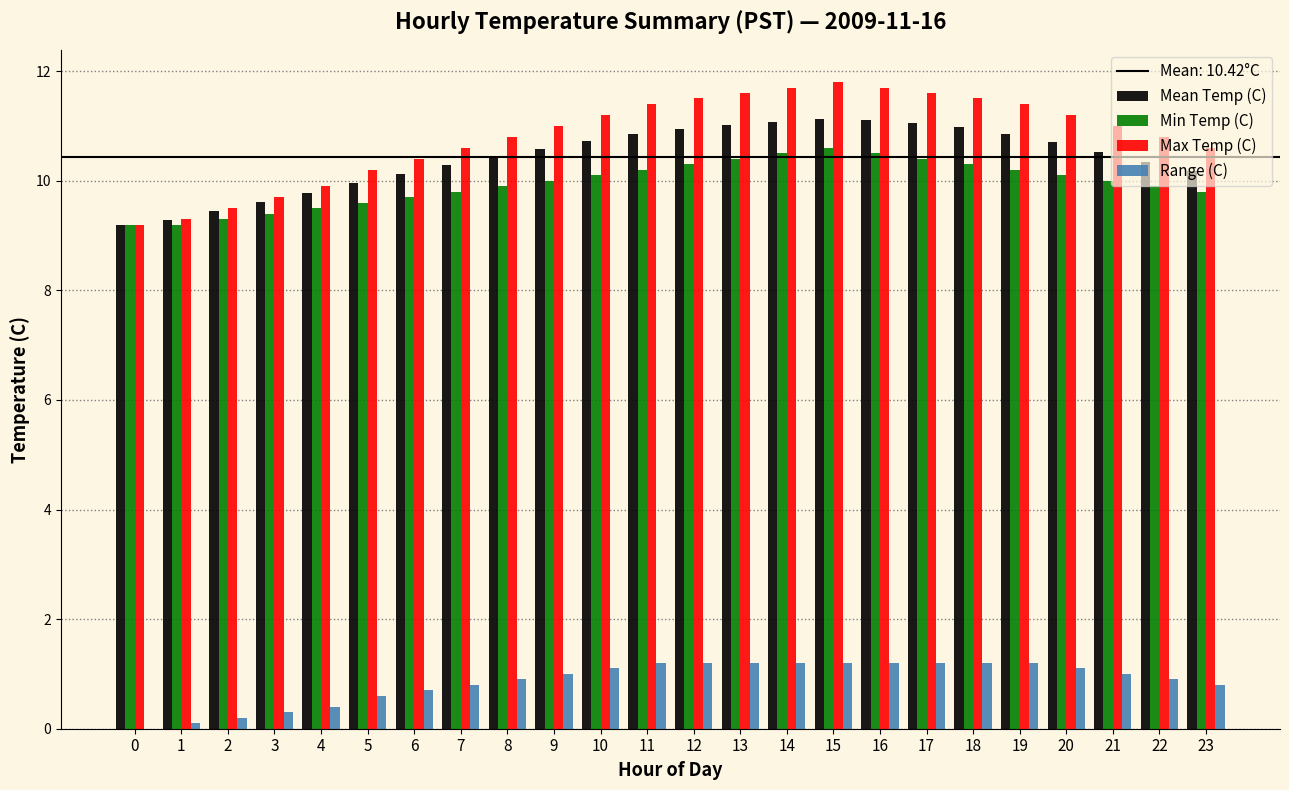

Does the chart contain stacked bars?

No